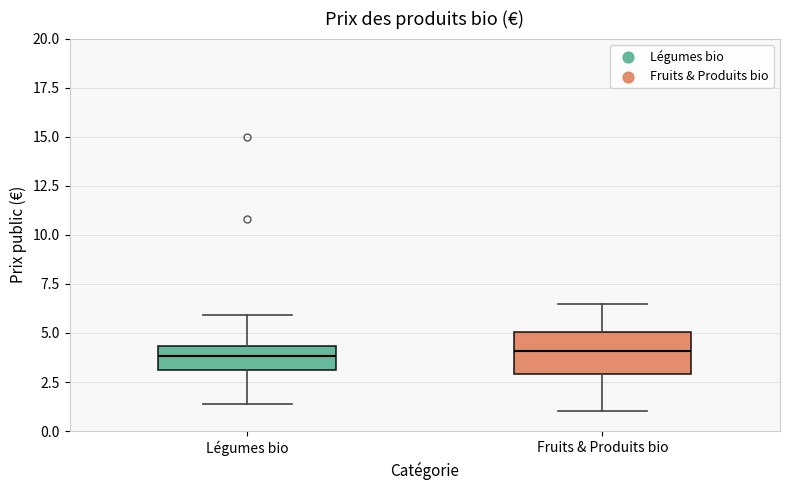

Reading left to right, read every box against the y-axis: the position of its median line, the range the box covers, and the ends of its whiskers. The values are not printed on the chart, so give them approximately, as read against the axis.

Légumes bio: median 4.0, box 3.0 to 4.5, whiskers 1.5 to 6.0
Fruits & Produits bio: median 4.0, box 3.0 to 5.0, whiskers 1.0 to 6.5